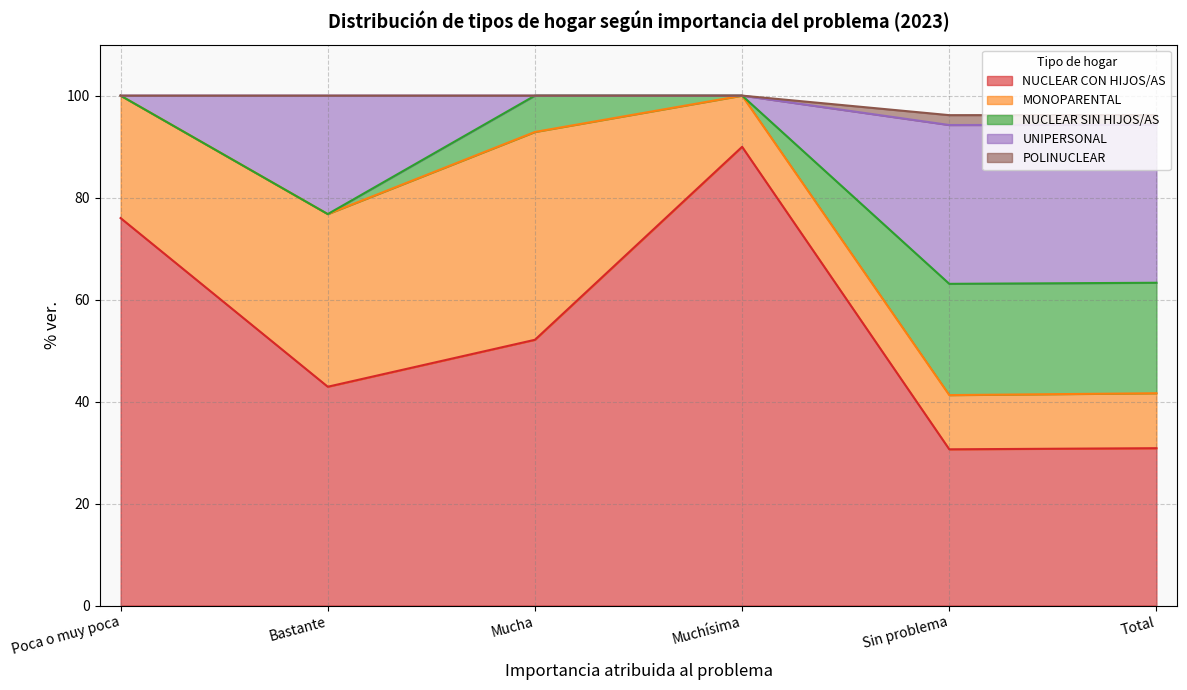

What is the label of the 6th point from the left?

Total